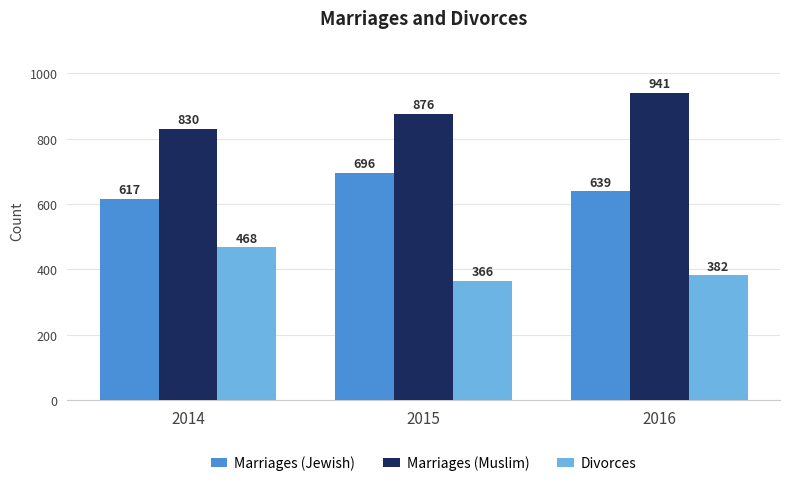

Which series has the largest range (max minus min)?

Marriages (Muslim)